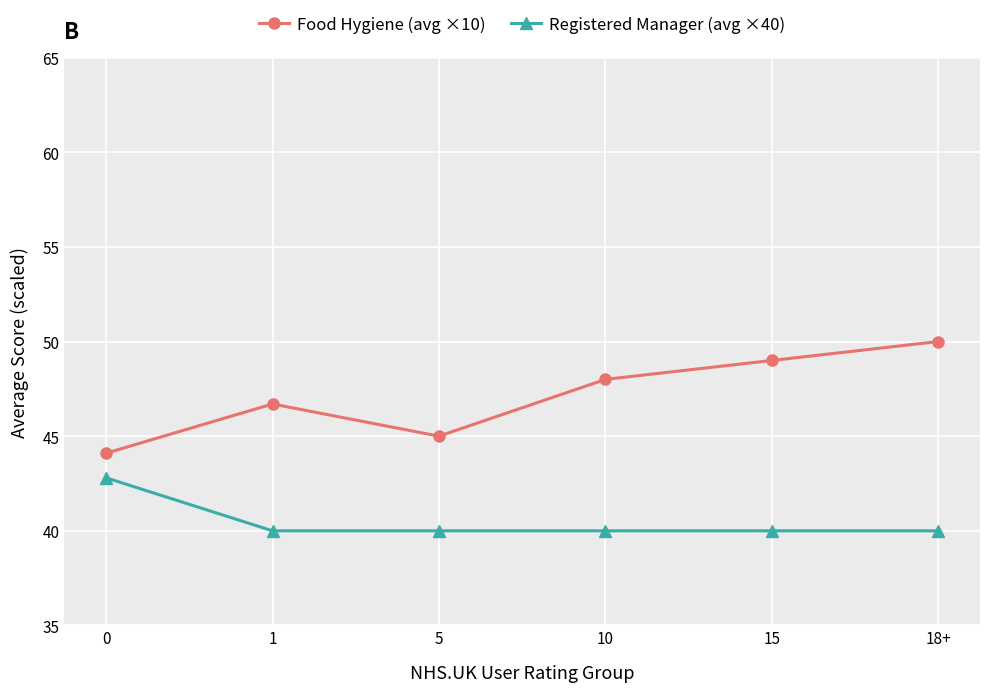

Reading left to right, what are all the values shown in this chart?

Food Hygiene (avg ×10): 44.1	46.7	45.0	48.0	49.0	50.0
Registered Manager (avg ×40): 42.8	40.0	40.0	40.0	40.0	40.0